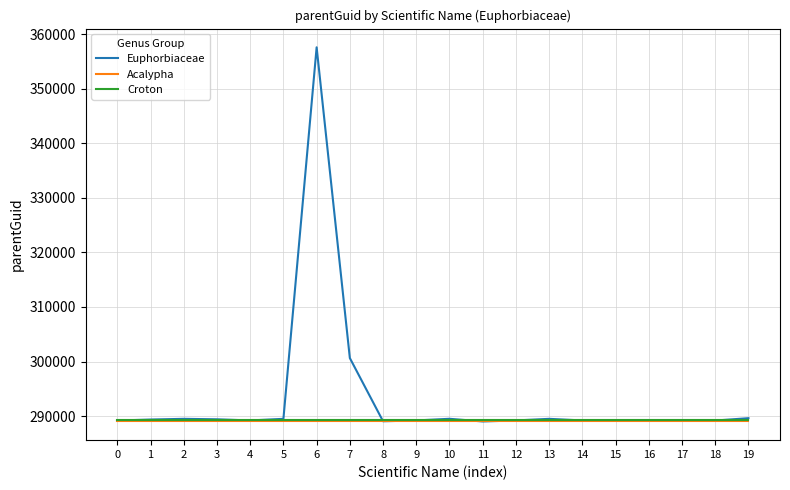

Which series has the largest range (max minus min)?

Euphorbiaceae